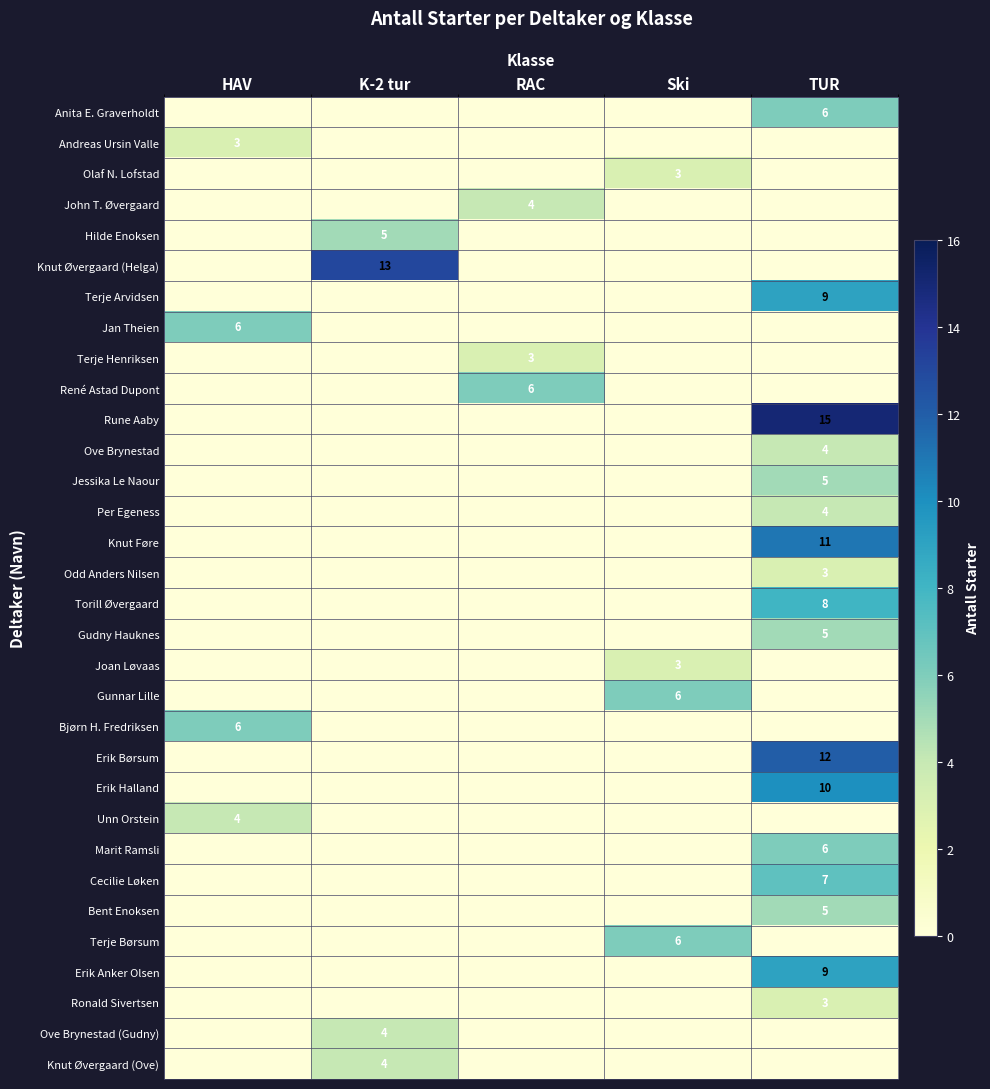

The René Astad Dupont series shows 6 at RAC. True or false?

True